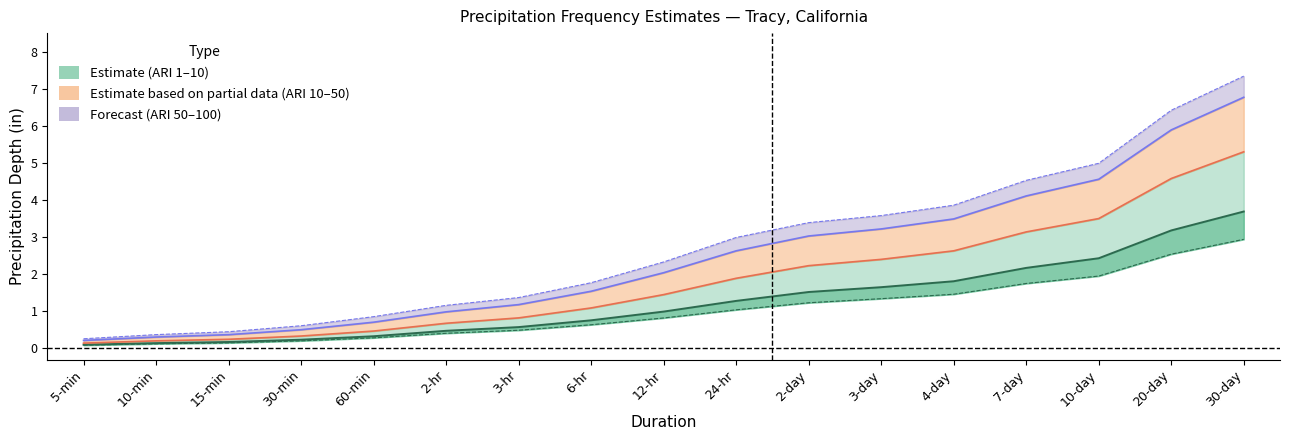

Reading right to left, extract all data points from this chart.

ARI_1: 30-day=2.9	20-day=2.5	10-day=1.9	7-day=1.8	4-day=1.5	3-day=1.3	2-day=1.2	24-hr=1.0	12-hr=0.8	6-hr=0.6	3-hr=0.5	2-hr=0.4	60-min=0.3	30-min=0.2	15-min=0.1	10-min=0.1	5-min=0.1
ARI_10: 30-day=5.3	20-day=4.6	10-day=3.5	7-day=3.1	4-day=2.6	3-day=2.4	2-day=2.2	24-hr=1.9	12-hr=1.4	6-hr=1.1	3-hr=0.8	2-hr=0.7	60-min=0.5	30-min=0.3	15-min=0.2	10-min=0.2	5-min=0.1
ARI_100: 30-day=7.3	20-day=6.4	10-day=5.0	7-day=4.5	4-day=3.9	3-day=3.6	2-day=3.4	24-hr=3.0	12-hr=2.3	6-hr=1.8	3-hr=1.4	2-hr=1.2	60-min=0.9	30-min=0.6	15-min=0.4	10-min=0.4	5-min=0.3
ARI_2: 30-day=3.7	20-day=3.2	10-day=2.4	7-day=2.2	4-day=1.8	3-day=1.6	2-day=1.5	24-hr=1.3	12-hr=1.0	6-hr=0.8	3-hr=0.6	2-hr=0.5	60-min=0.3	30-min=0.2	15-min=0.2	10-min=0.1	5-min=0.1
ARI_50: 30-day=6.8	20-day=5.9	10-day=4.6	7-day=4.1	4-day=3.5	3-day=3.2	2-day=3.0	24-hr=2.6	12-hr=2.0	6-hr=1.5	3-hr=1.2	2-hr=1.0	60-min=0.7	30-min=0.5	15-min=0.4	10-min=0.3	5-min=0.2